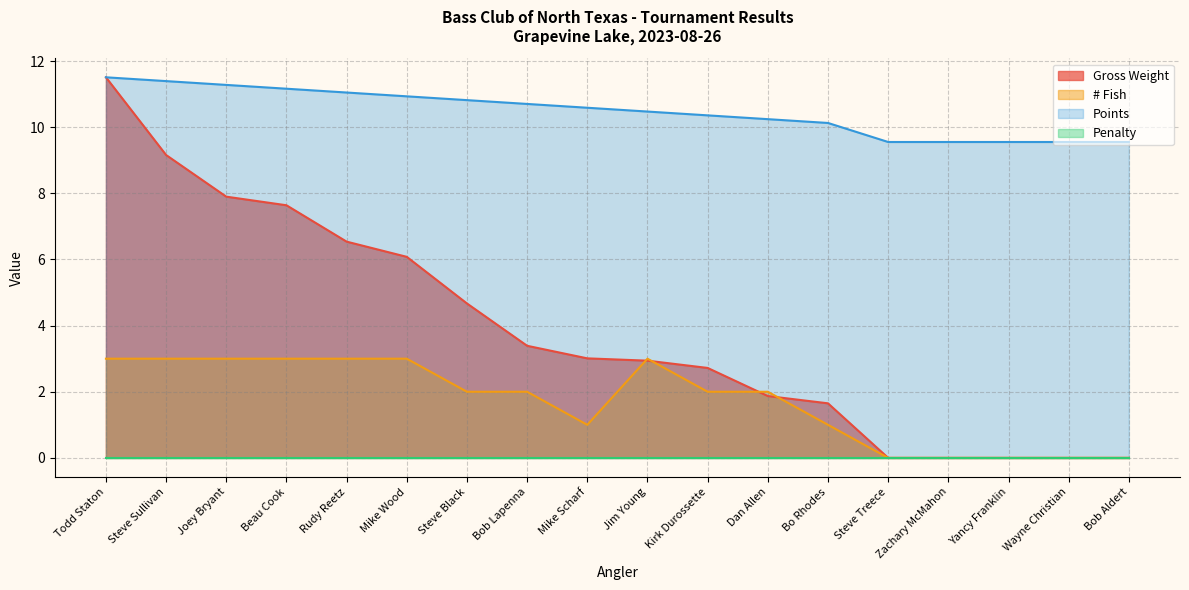

What is the label of the 7th point from the left?

Steve Black